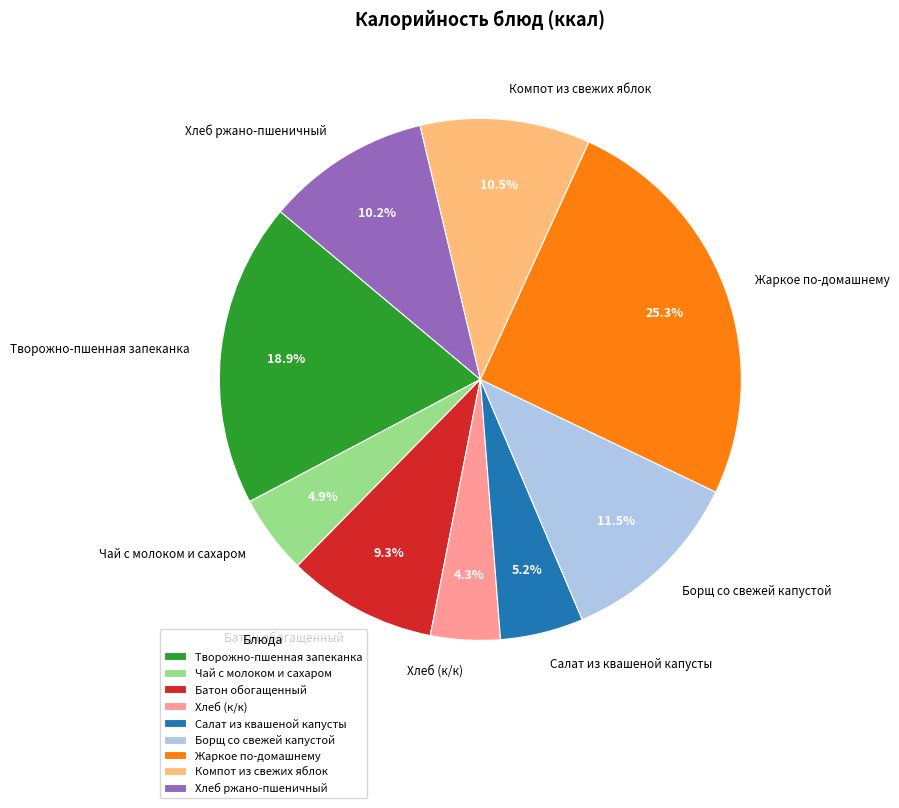

Is it true that Салат из квашеной капусты is 1% of the pie?

False